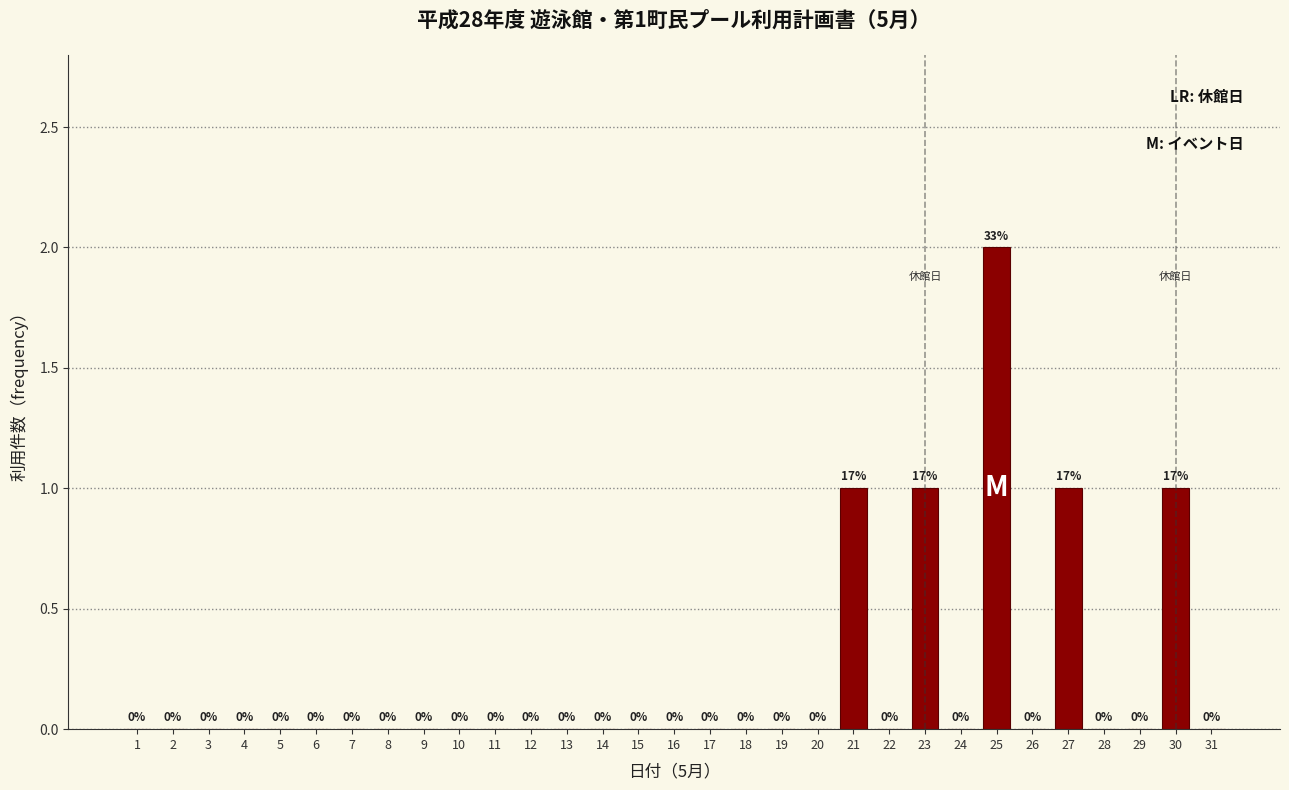

Reading right to left, transcribe all the data shown in this chart.

31=0	30=1	29=0	28=0	27=1	26=0	25=2	24=0	23=1	22=0	21=1	20=0	19=0	18=0	17=0	16=0	15=0	14=0	13=0	12=0	11=0	10=0	9=0	8=0	7=0	6=0	5=0	4=0	3=0	2=0	1=0